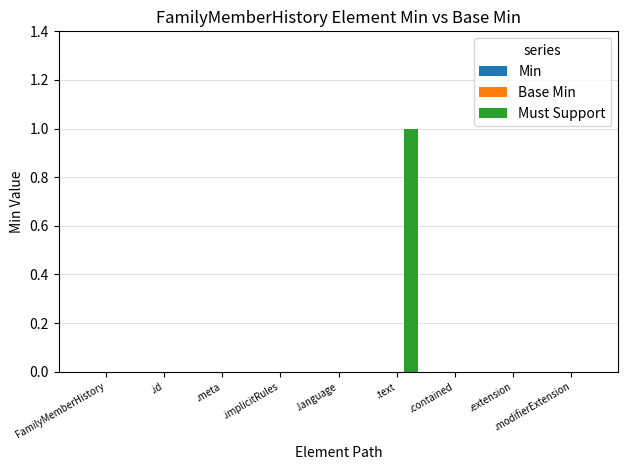

True or false: the data shows 0 at FamilyMemberHistory.

True